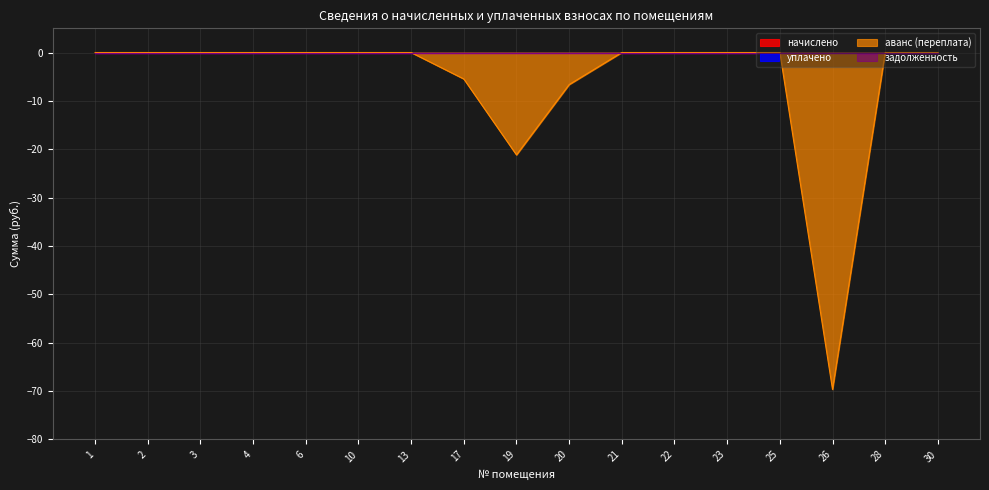

True or false: аванс (переплата) and уплачено intersect in this chart.

False